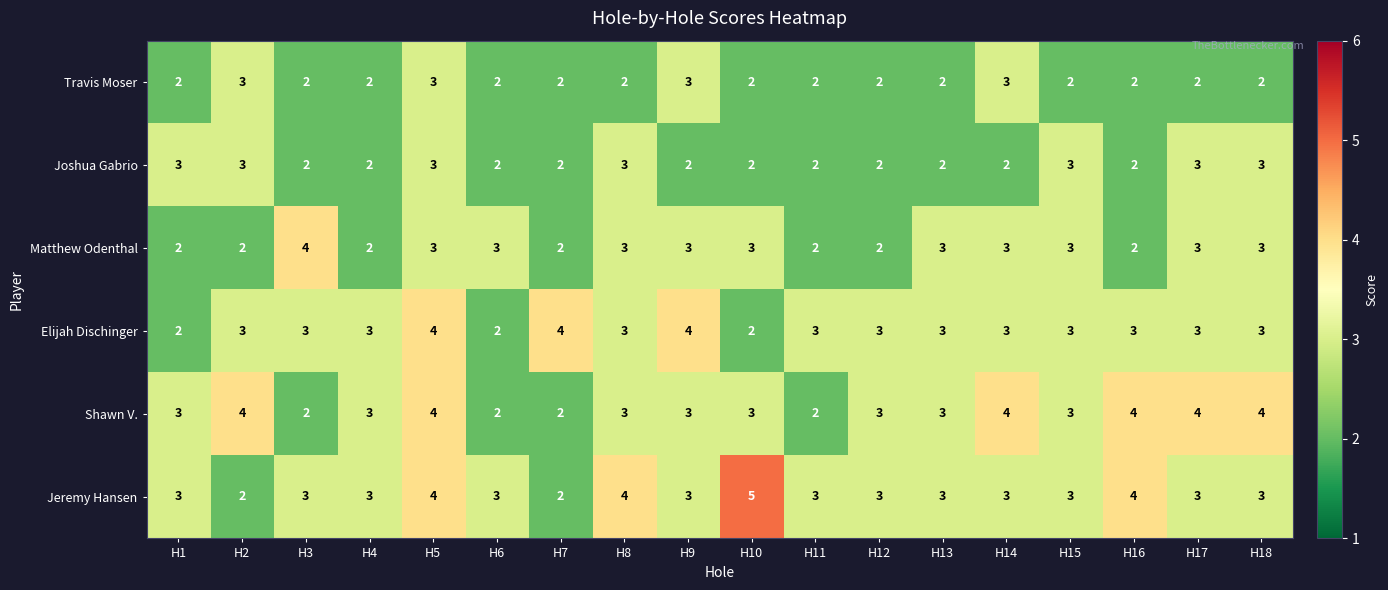

How many Shawn V. values are between 3 and 4?

14